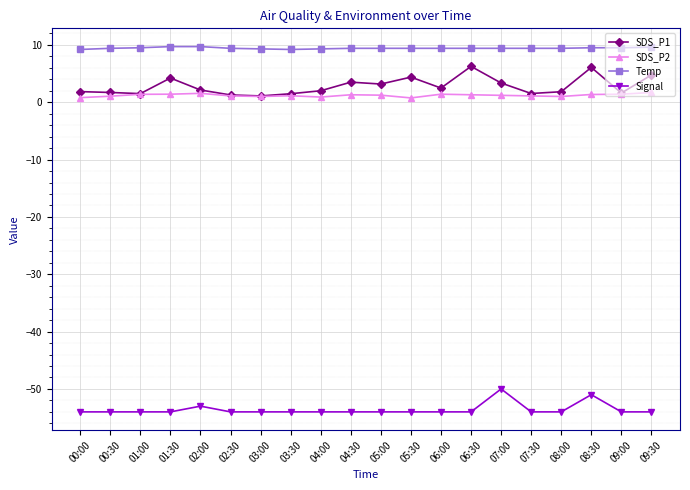

At how many categories does at least one series exceed -15?

20